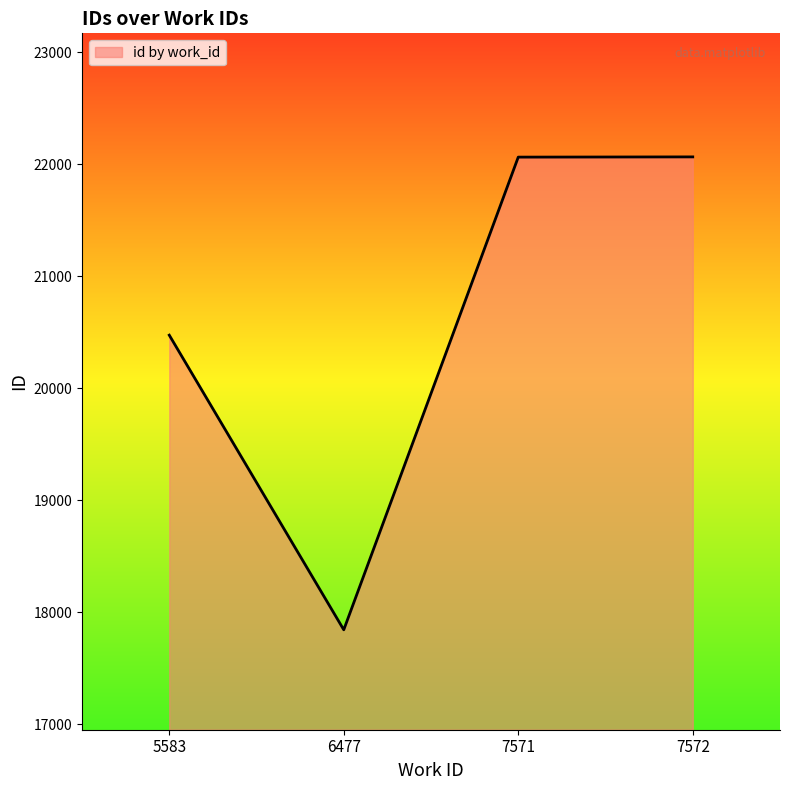

What is the maximum value shown in the chart?

22066.0